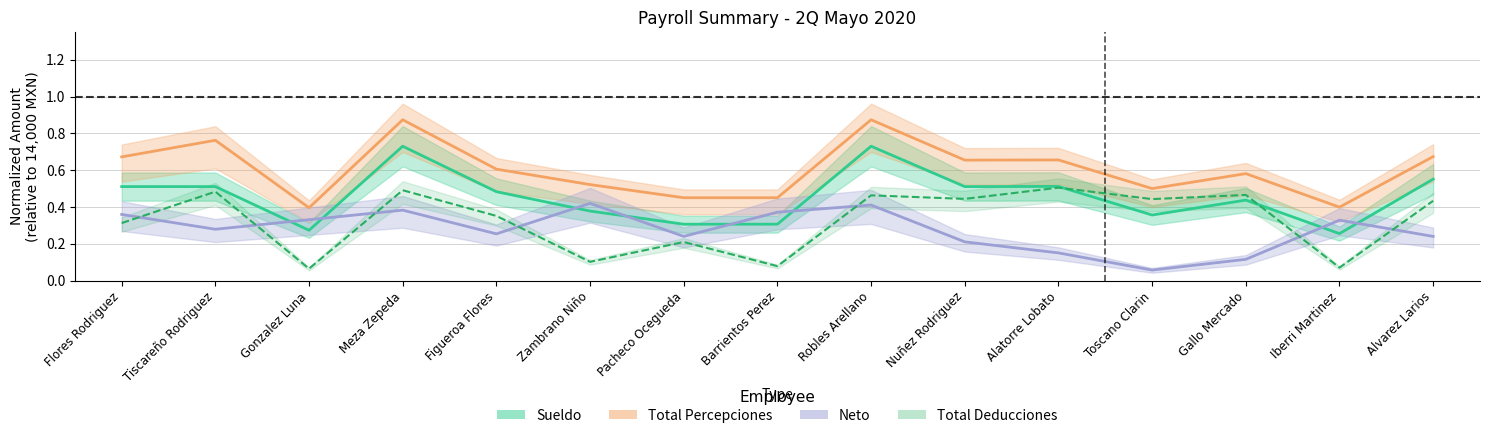

In Neto, how many points are higher than both neighbors (excluding endpoints)?

4